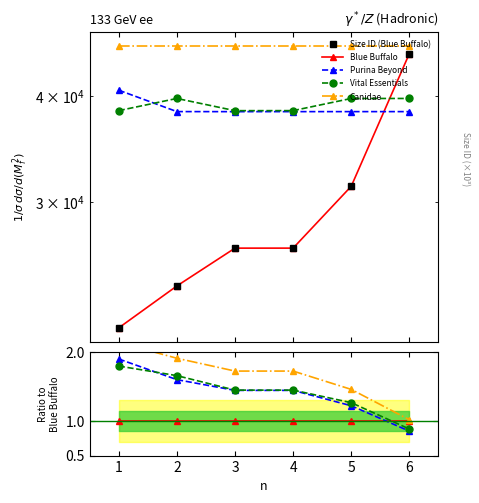

True or false: Canidae and Blue Buffalo cross at least once.

False